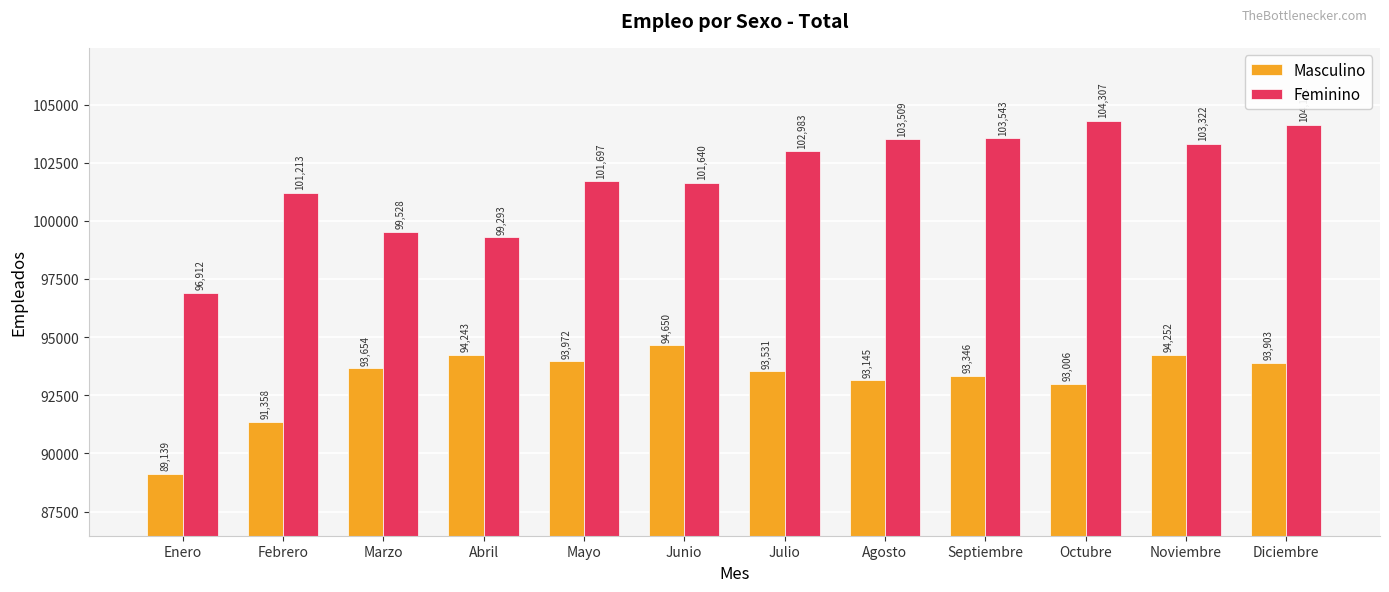

Which label corresponds to the largest value in the chart?

Octubre